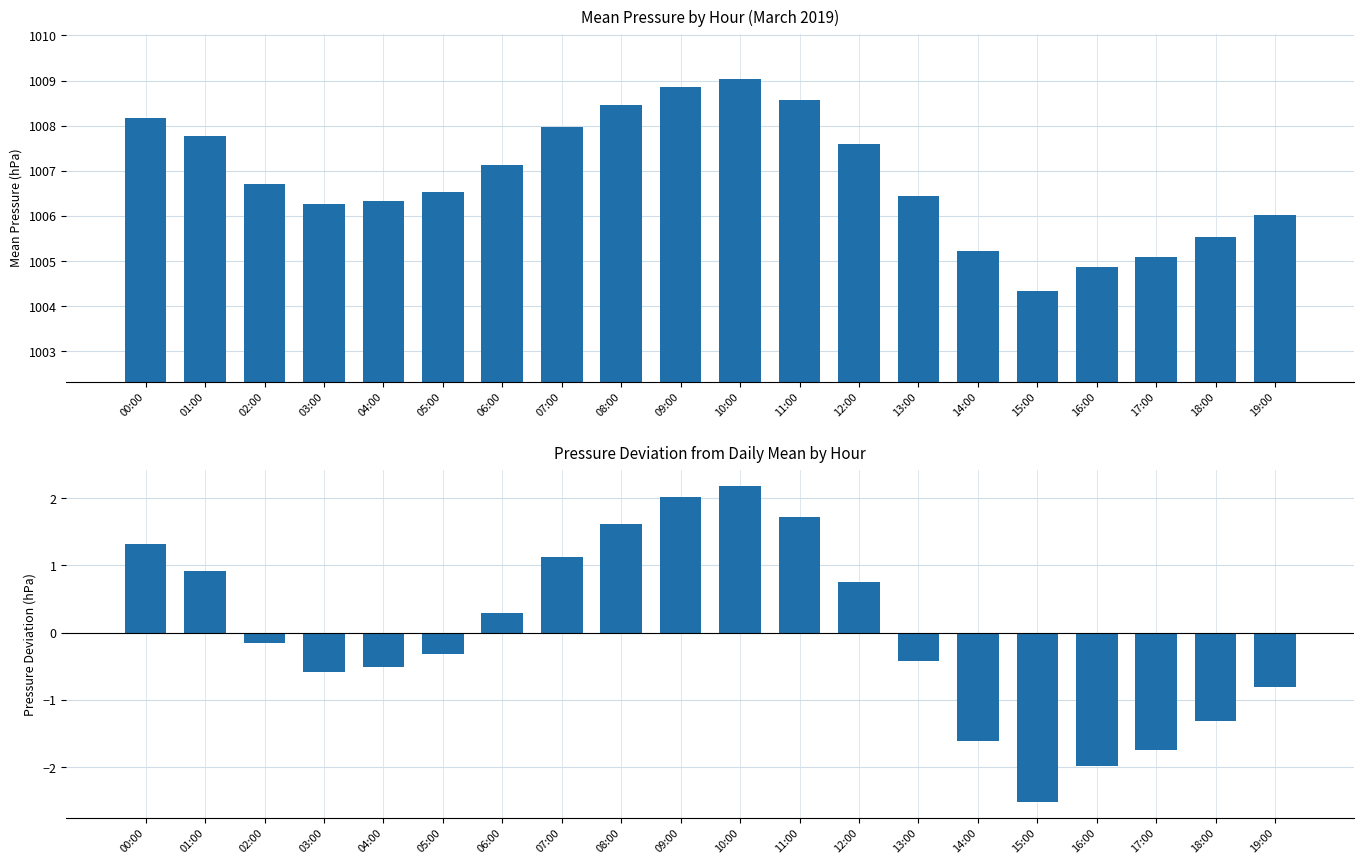

What is the lowest value of the Pressure Deviation series?

-2.5